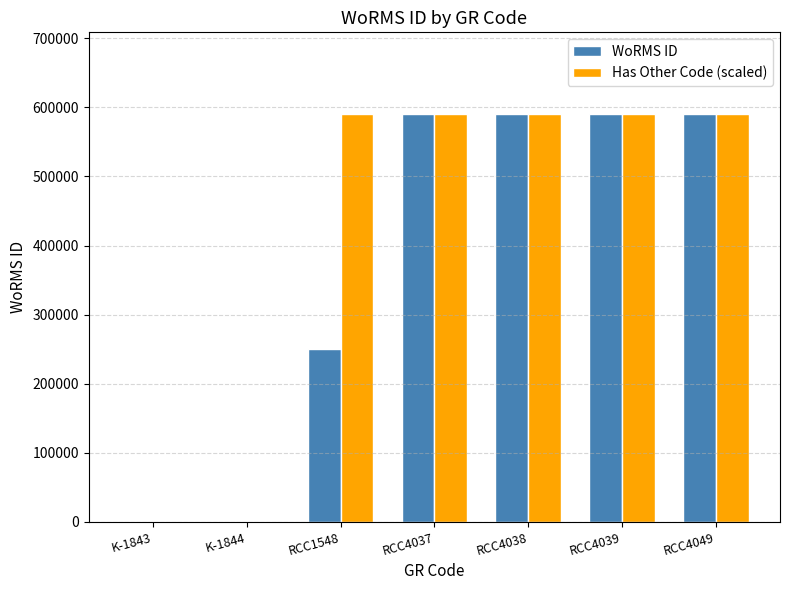

What is the sum of all Has Other Code (scaled) values?

2952795